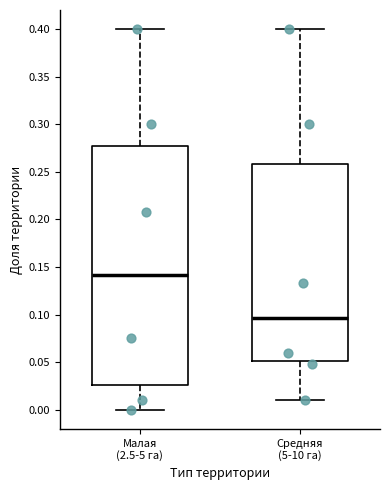

Which box has the lowest median line?

Средняя (5-10 га)